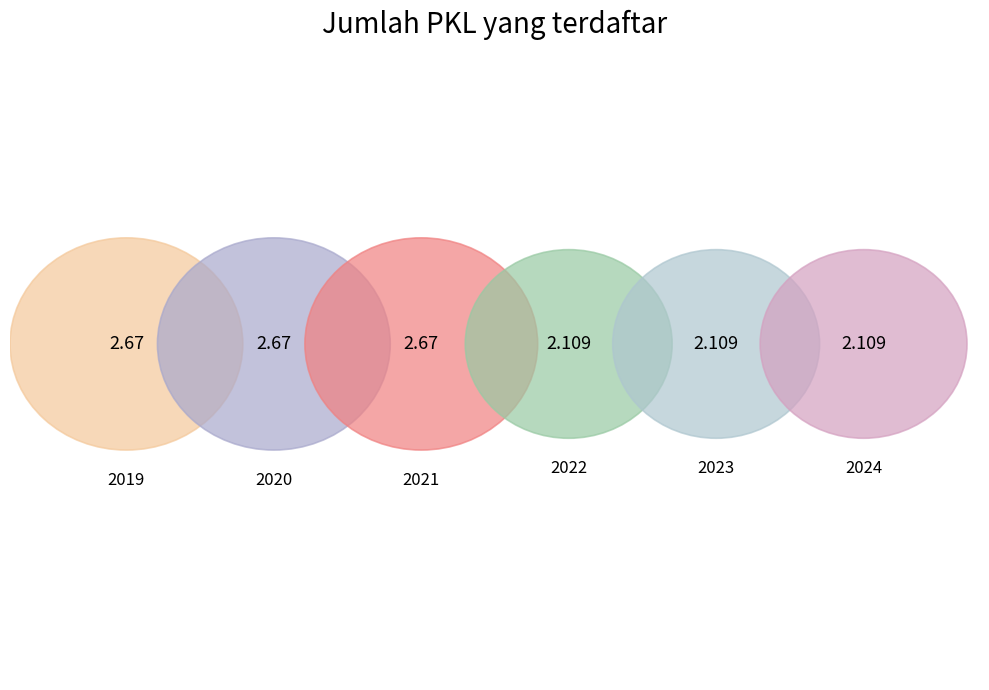

Which slice is the smallest?

2022